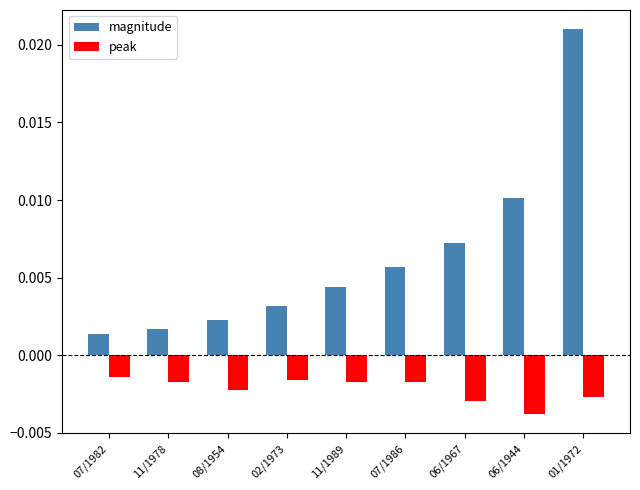

Which series has the largest range (max minus min)?

magnitude